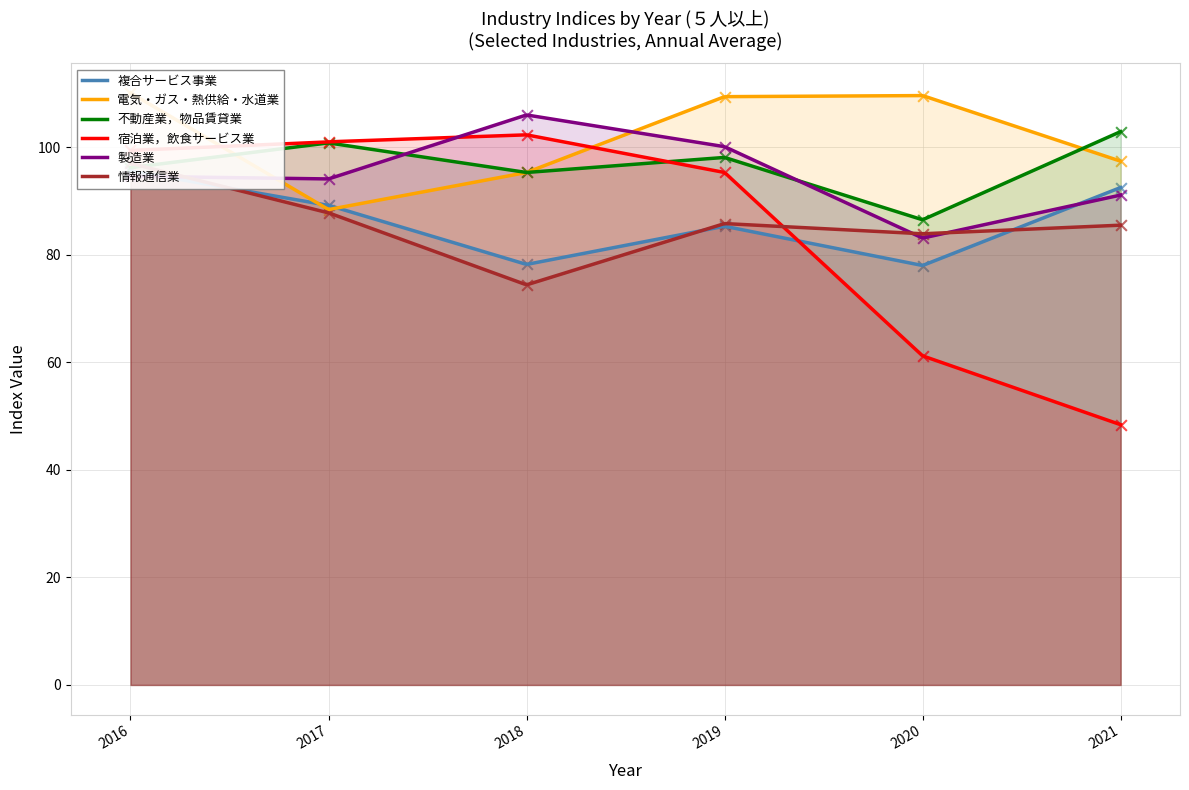

Which series has the largest Y range (max minus min)?

宿泊業，飲食サービス業